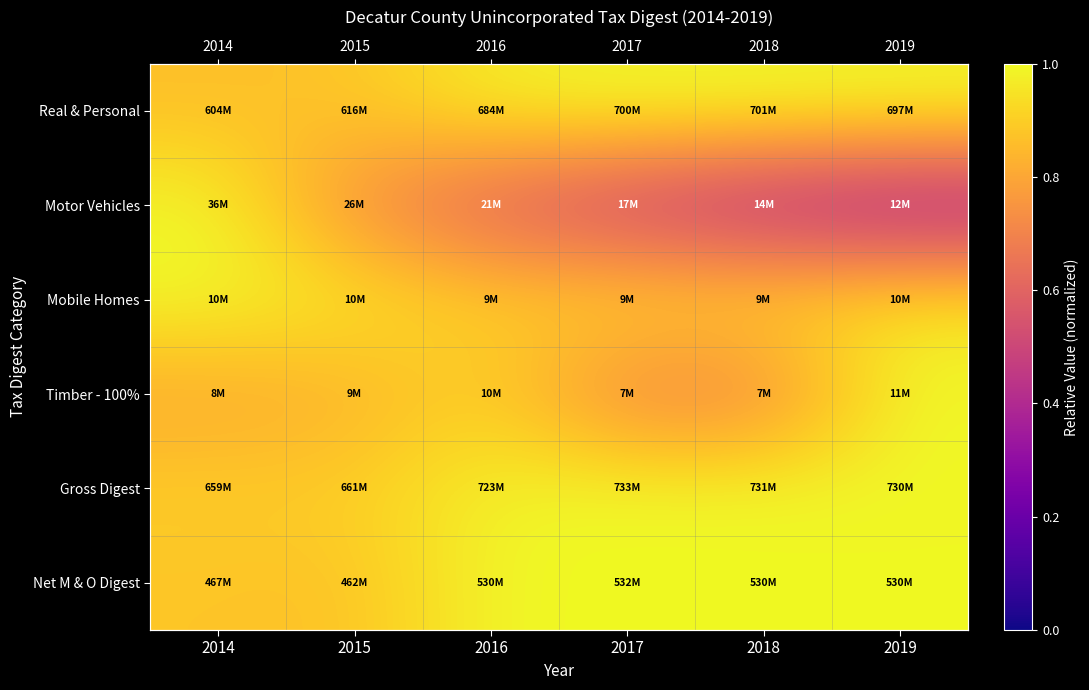

At how many categories does at least one series exceed 0?

6